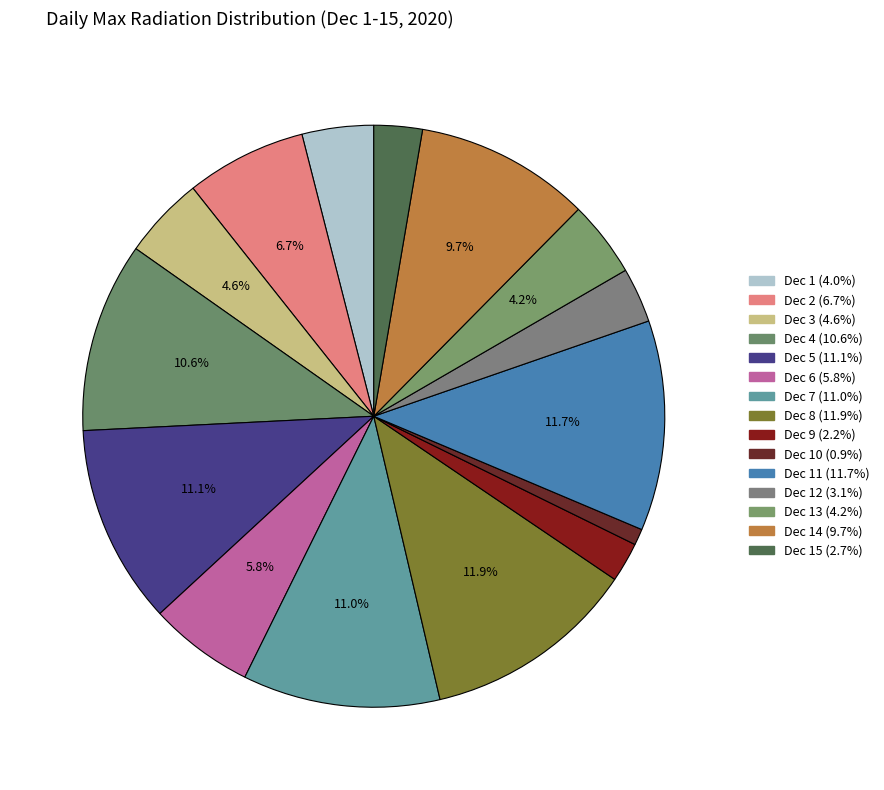

How many slices are in this pie chart?

15